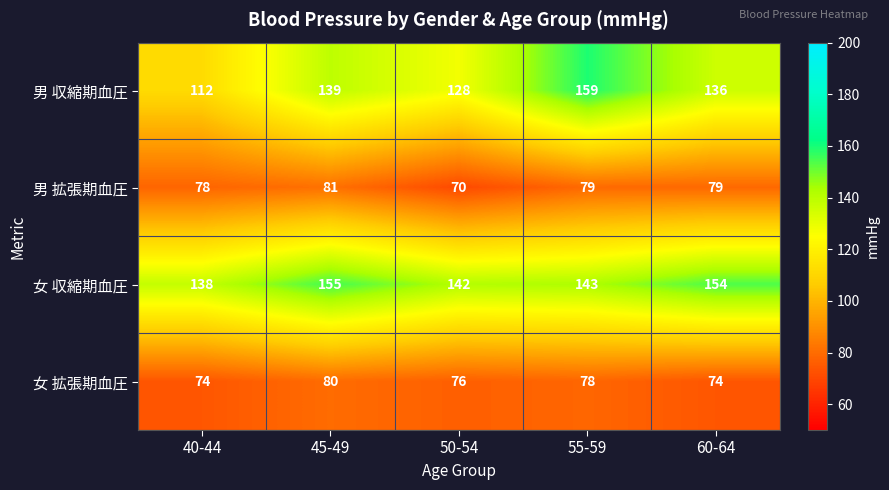

What is the smallest value displayed?

70